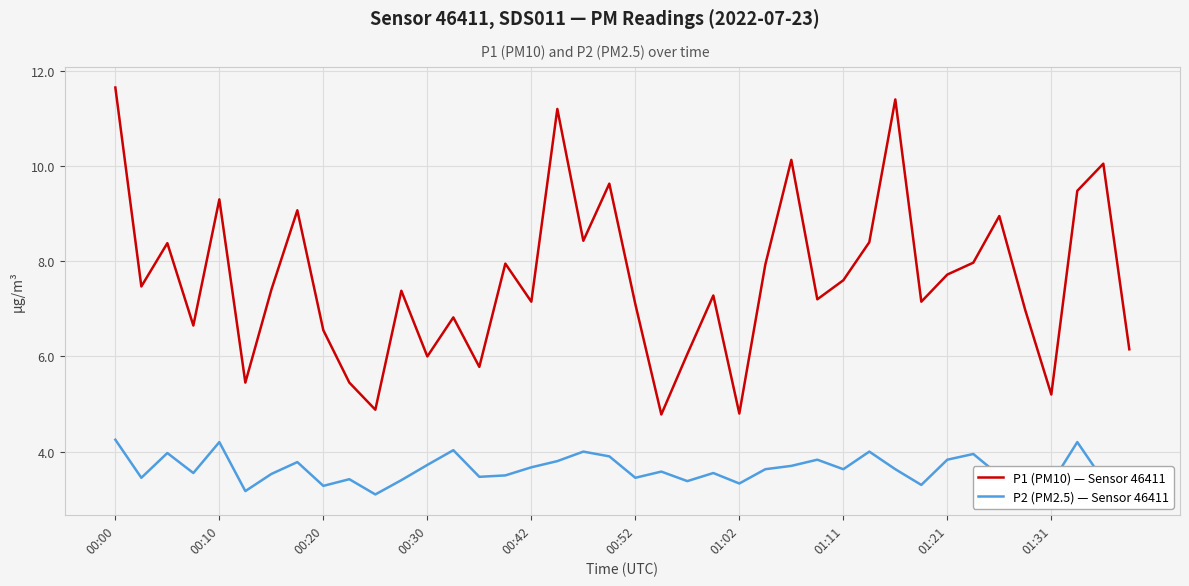

Does the chart have visible grid lines?

Yes